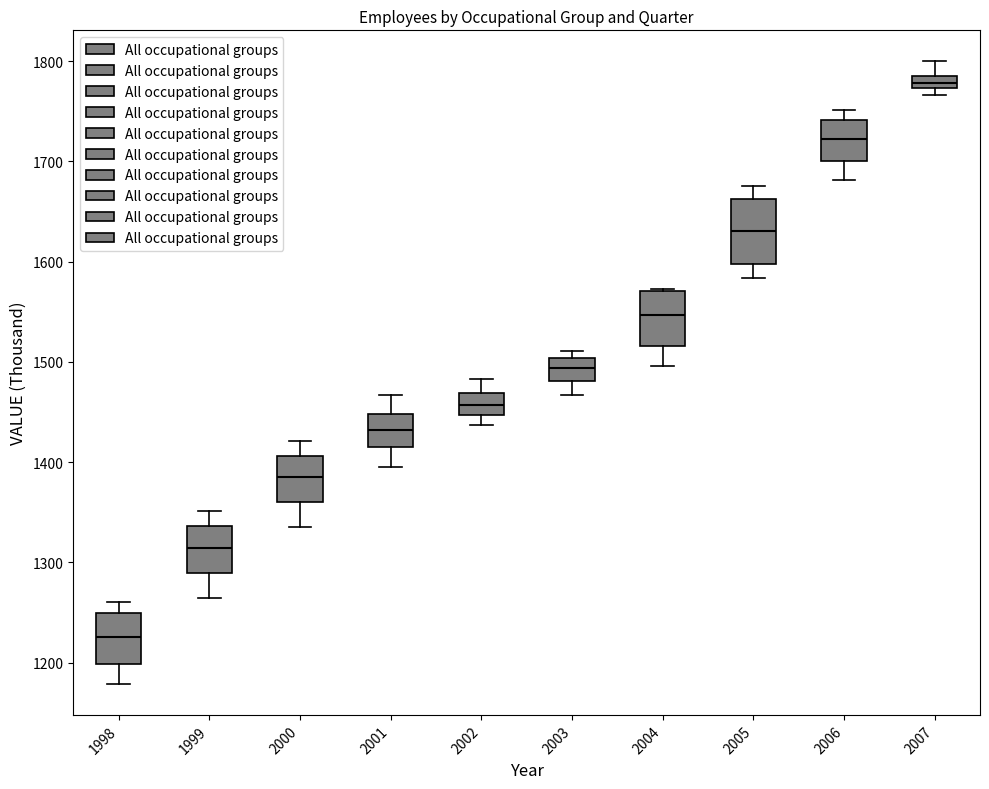

Where is the lower edge of the box at x = 2005 on the y-axis? The values are not printed on the chart, so give them approximately, as read against the axis.

1600